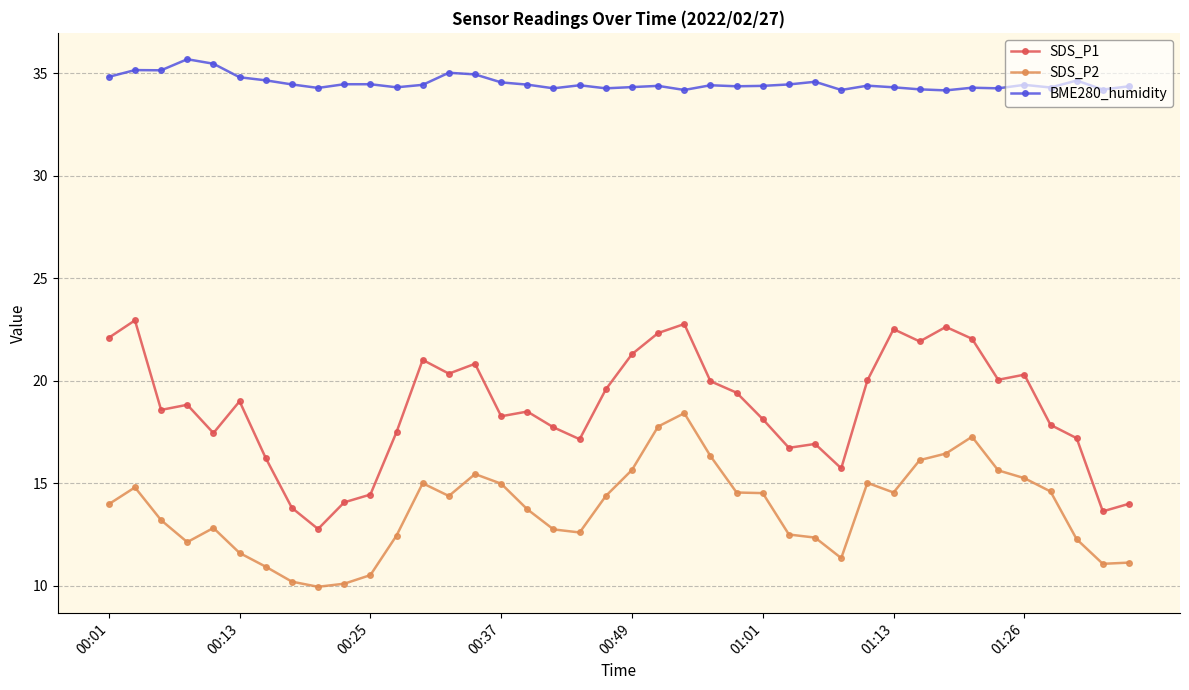

Which series has the largest total across all categories?

BME280_humidity